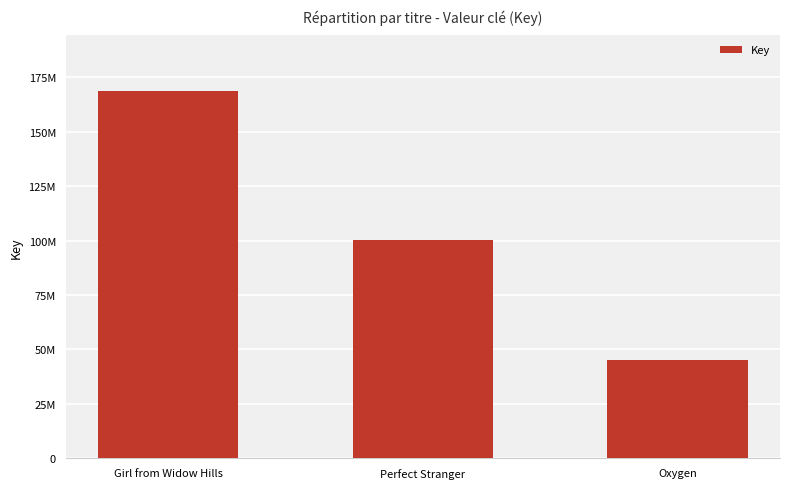

Which has a higher value, Perfect Stranger or Oxygen?

Perfect Stranger